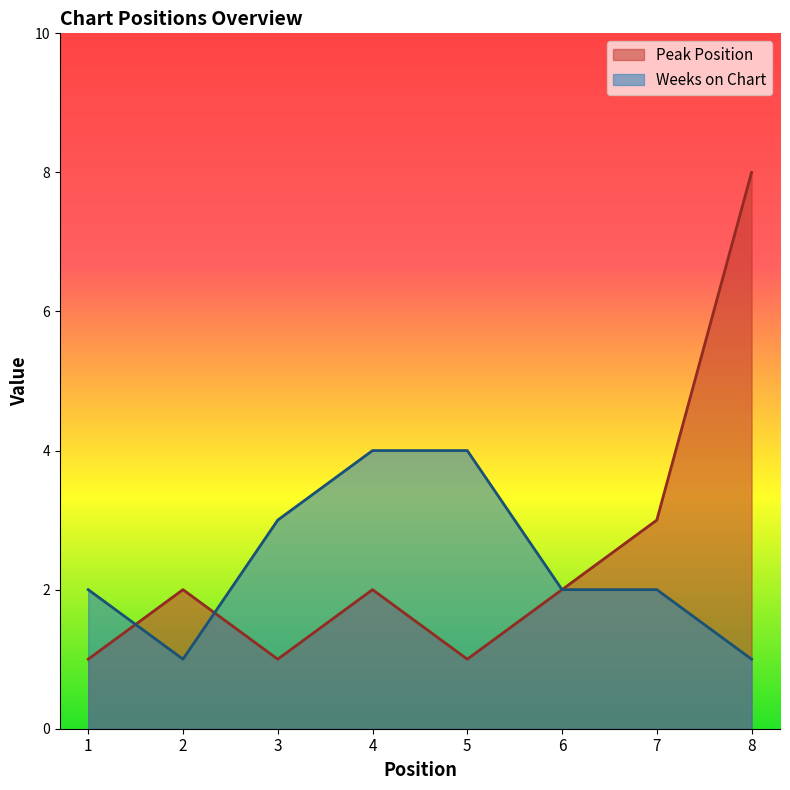

What are all the series names shown in the legend?

Peak Position, Weeks on Chart